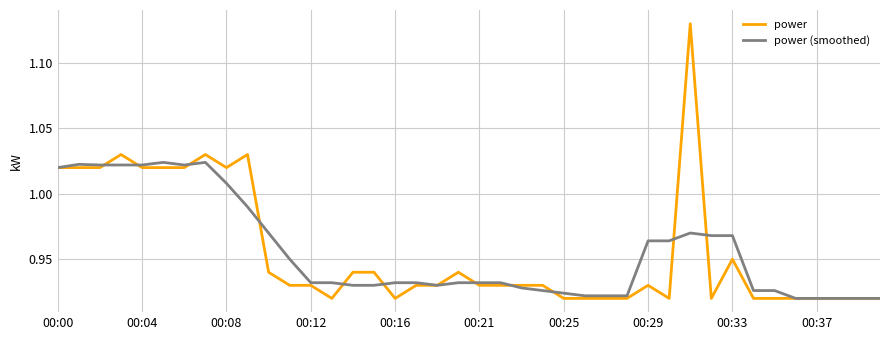

What are all the series names shown in the legend?

power, power (smoothed)